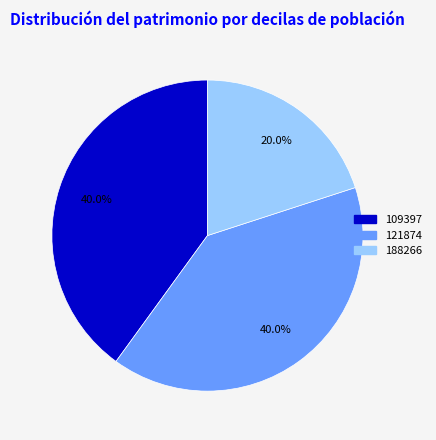

Approximately how many times larger is the value at 188266 compared to 121874?

0.5